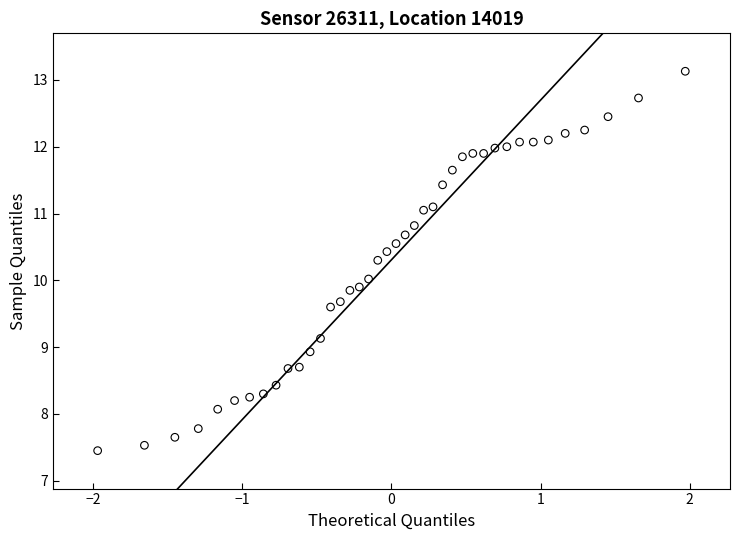

What is the range of Y values (max minus min)?

5.7